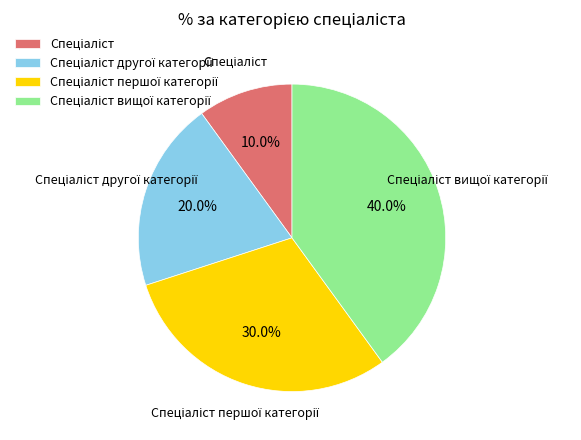

Is there a majority slice in this chart?

No